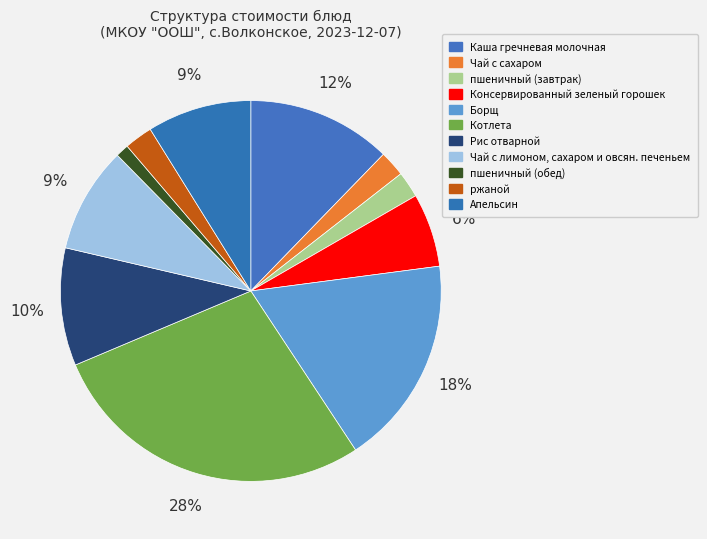

How many segments does this pie chart have?

11